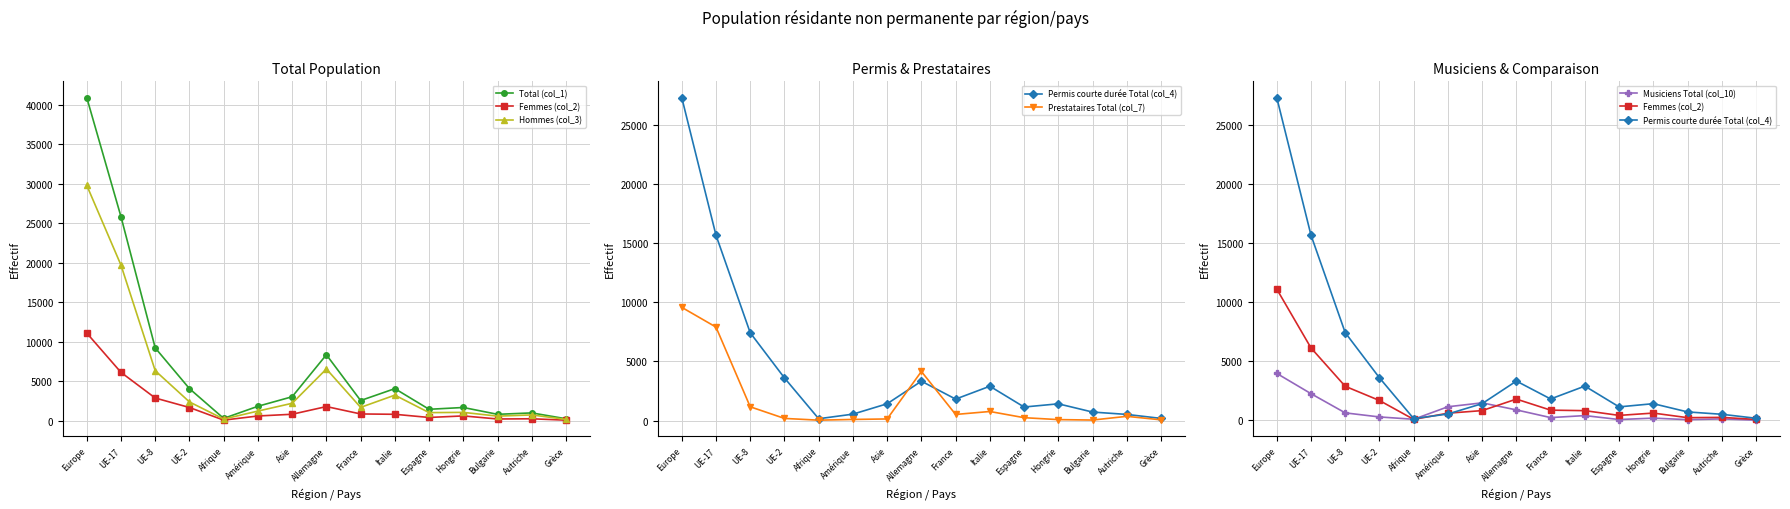

What are all the series names shown in the legend?

Total (col_1), Femmes (col_2), Hommes (col_3), Permis courte durée Total (col_4), Prestataires Total (col_7), Musiciens Total (col_10)